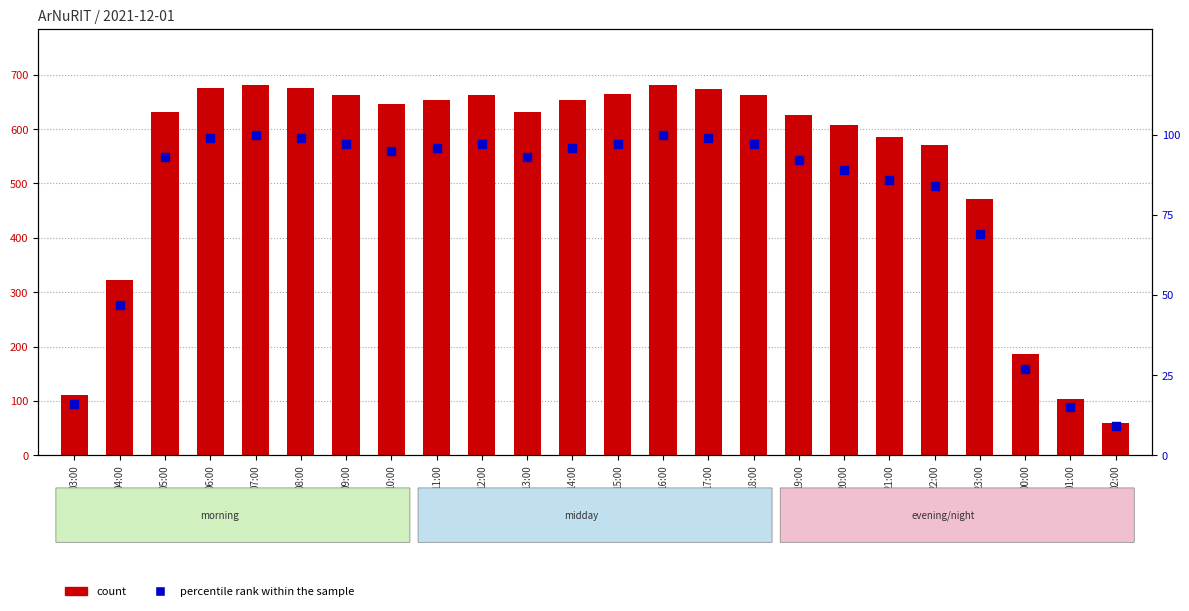

Which series has the largest total across all categories?

count